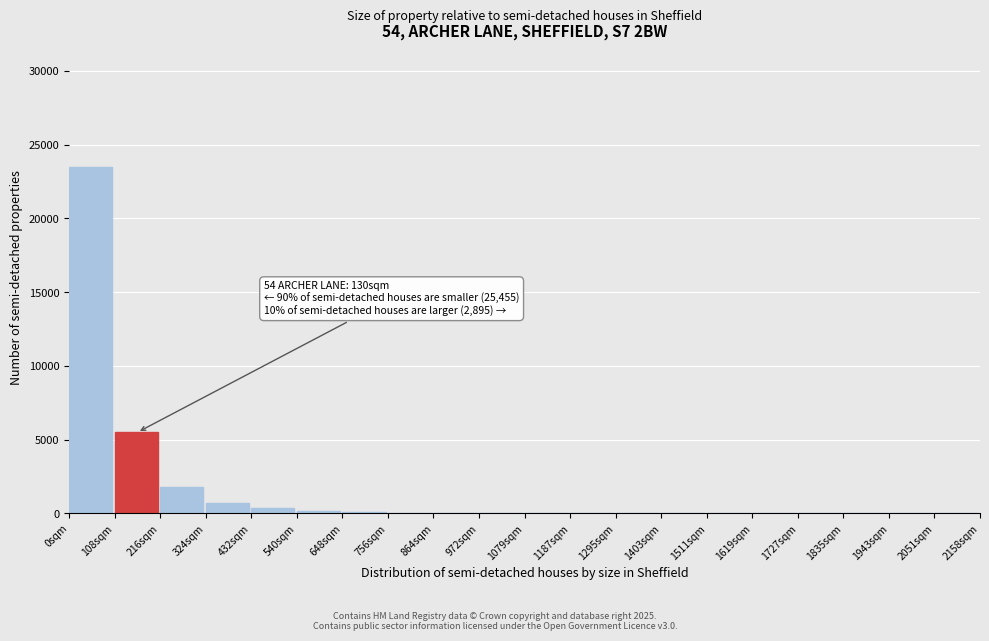

What is the sum of all values?

32270